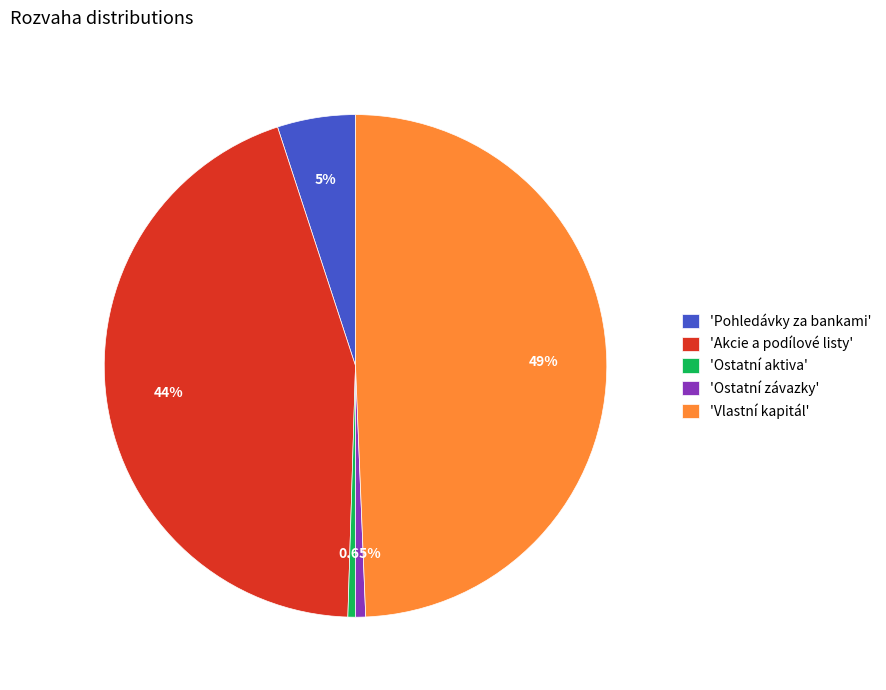

What is the largest slice in the pie chart?

'Vlastní kapitál'